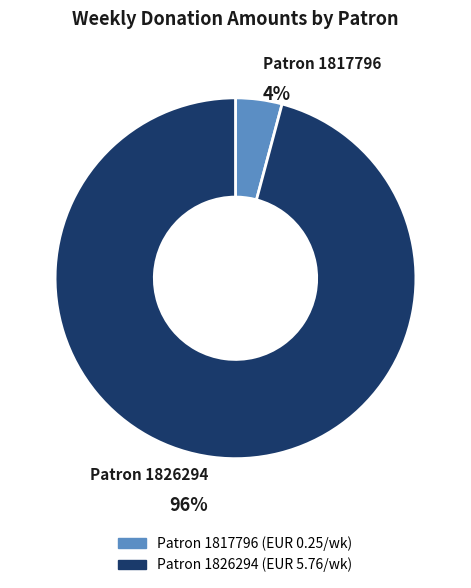

Which category has the biggest portion of the pie?

Patron 1826294